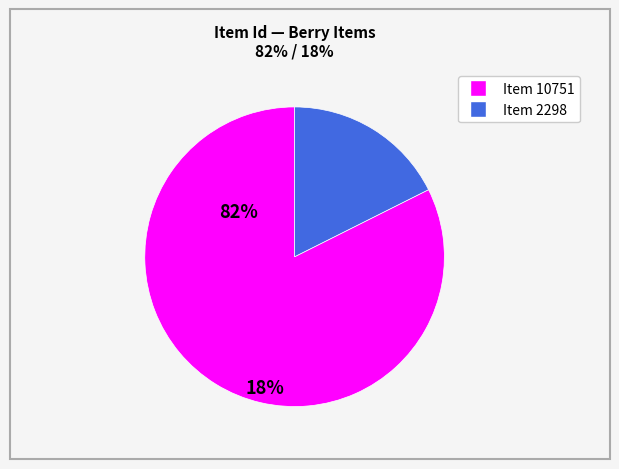

Which has a higher value, Item 10751 or Item 2298?

Item 10751